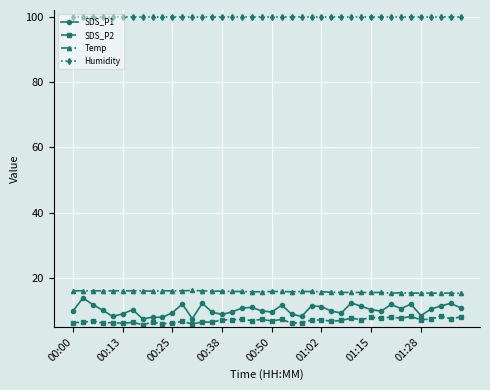

What is the sum of all Humidity values?

3996.0